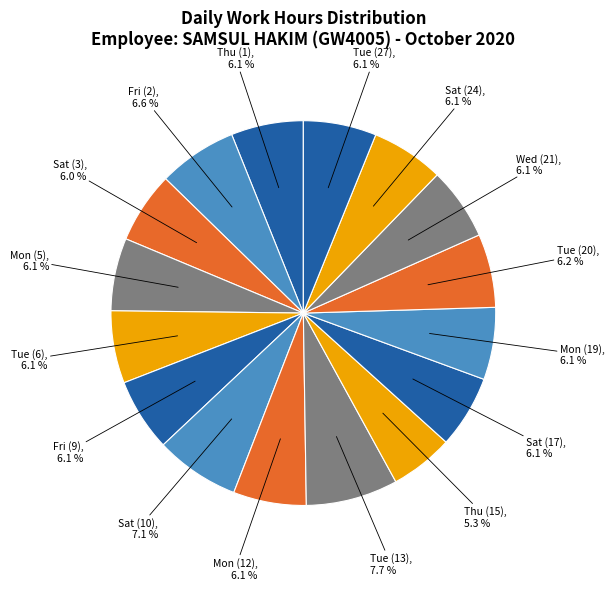

Does any single category account for the majority?

No